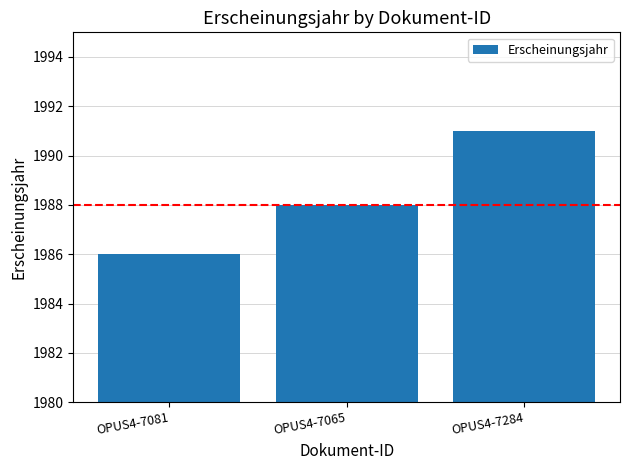

Between OPUS4-7081 and OPUS4-7284, which is larger?

OPUS4-7284